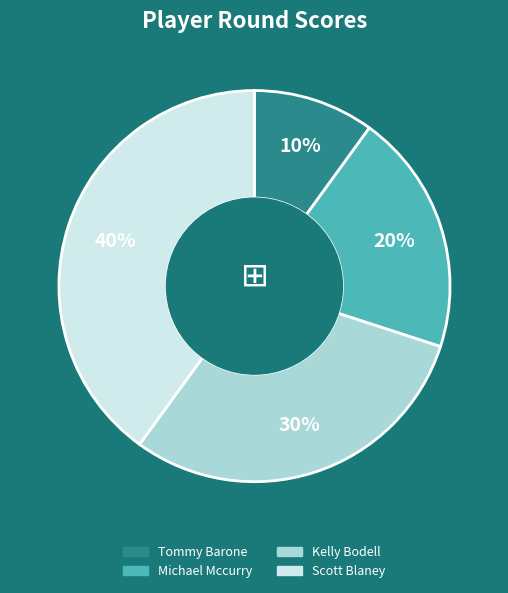

Is there a majority slice in this chart?

No